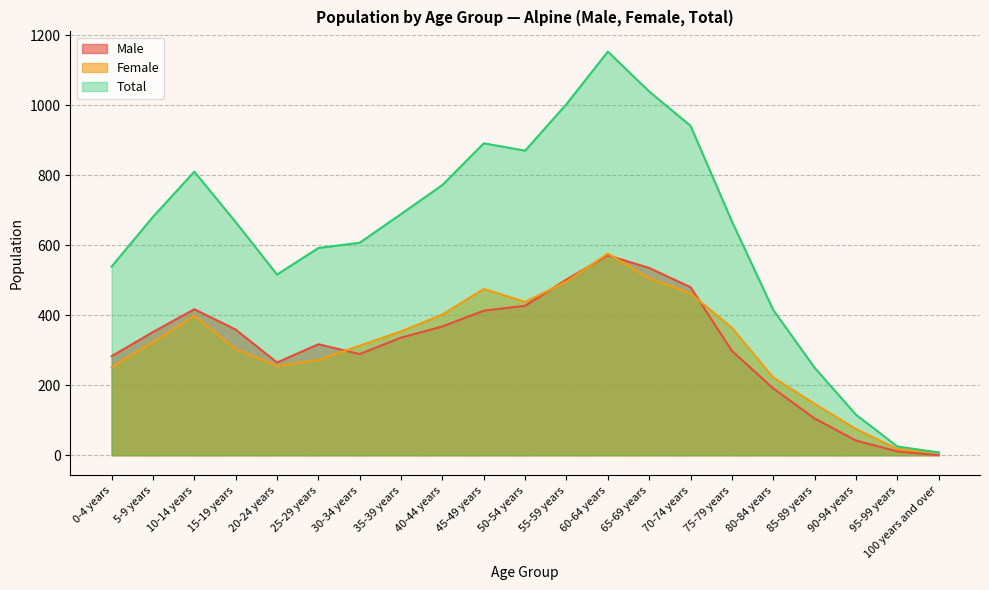

Which has a higher value, 20-24 years or 85-89 years?

20-24 years